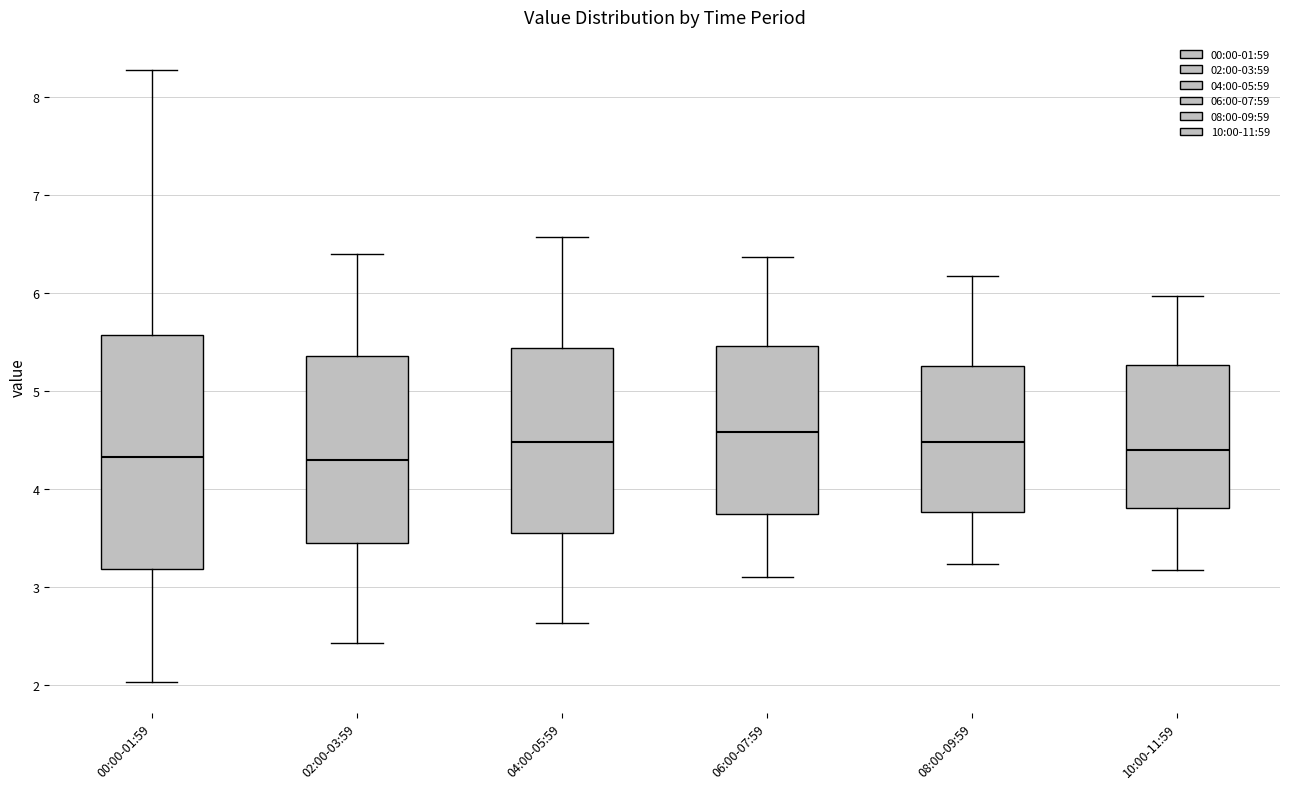

Which box is the tallest, from its lower edge to its upper edge?

00:00-01:59